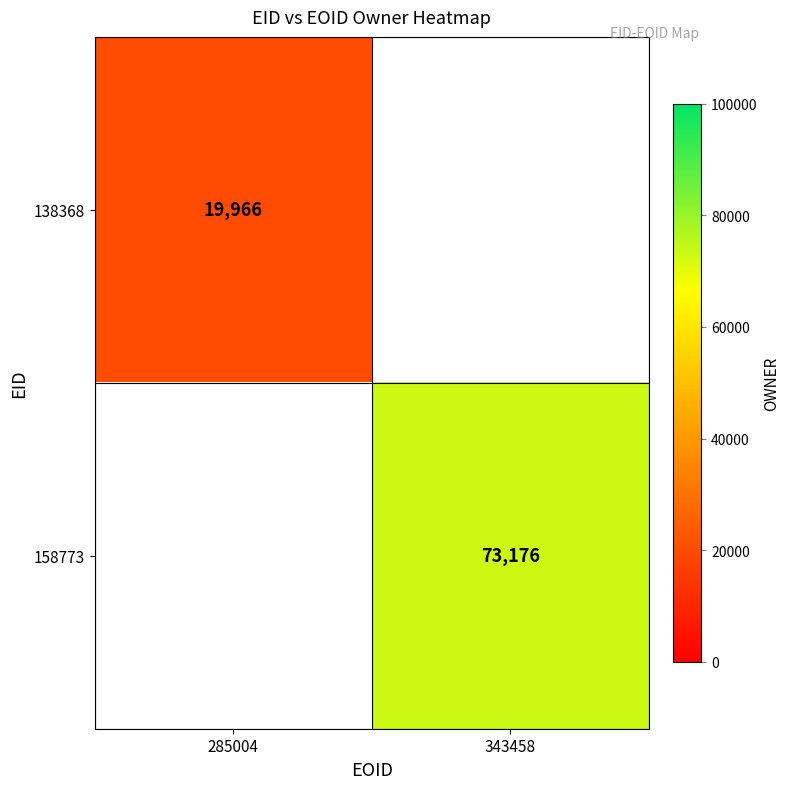

Count the number of data series in this chart.

2